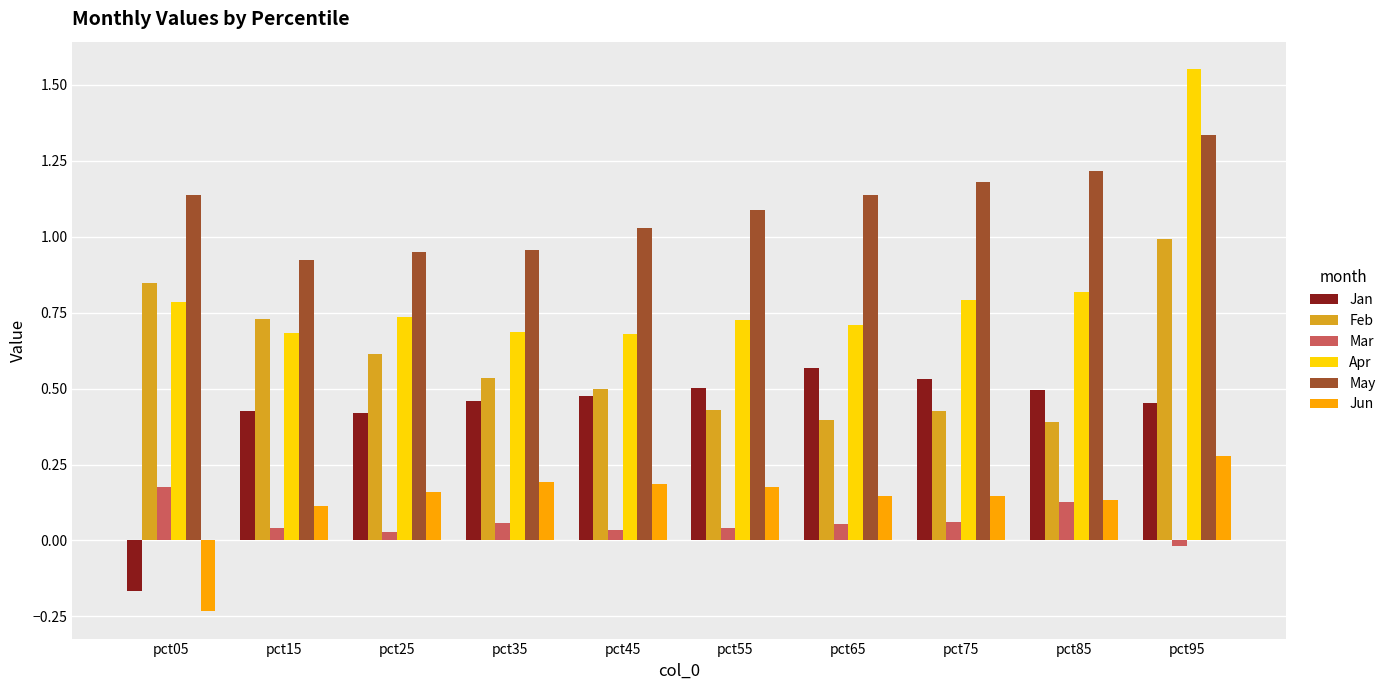

How many bars are there in total?

60